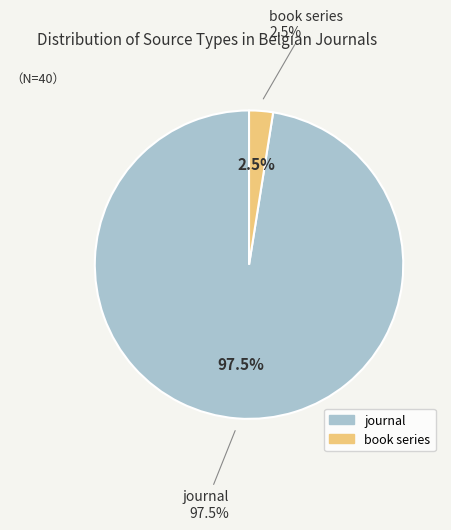

What percentage is the book series slice, to the nearest percent?

2%